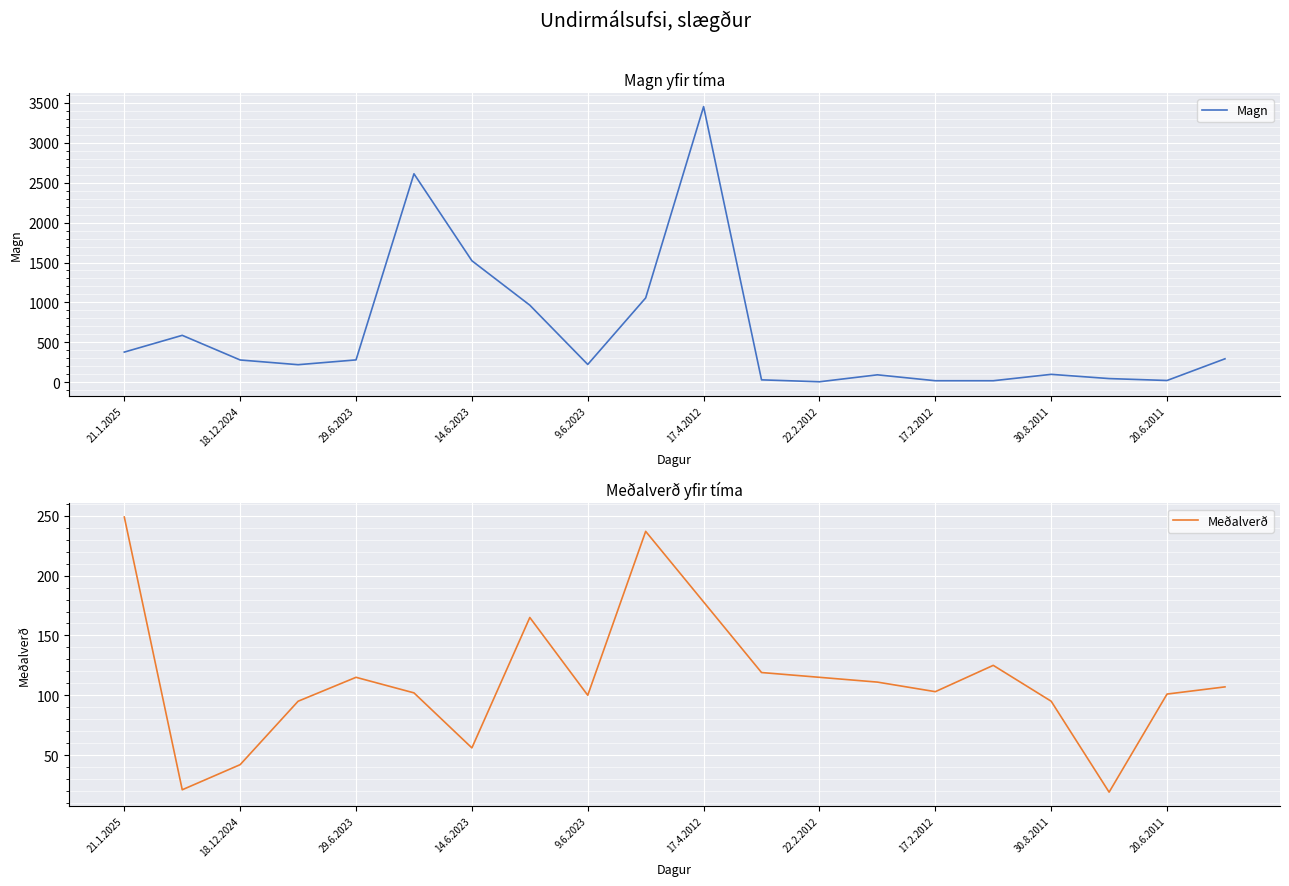

At which label is Magn closest to 1729?

14.6.2023